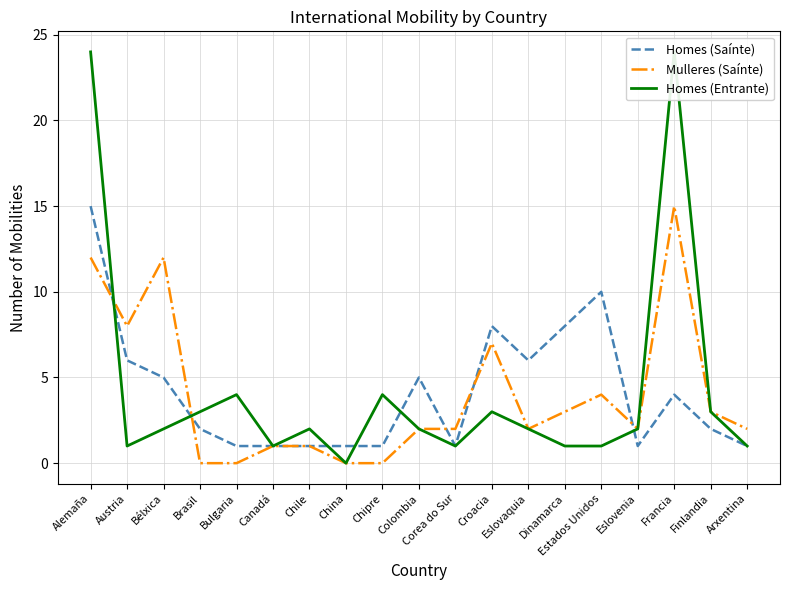

Reading left to right, extract all data points from this chart.

Homes (Saínte): Alemaña=15	Austria=6	Bélxica=5	Brasil=2	Bulgaria=1	Canadá=1	Chile=1	China=1	Chipre=1	Colombia=5	Corea do Sur=1	Croacia=8	Eslovaquia=6	Dinamarca=8	Estados Unidos=10	Eslovenia=1	Francia=4	Finlandia=2	Arxentina=1
Mulleres (Saínte): Alemaña=12	Austria=8	Bélxica=12	Brasil=0	Bulgaria=0	Canadá=1	Chile=1	China=0	Chipre=0	Colombia=2	Corea do Sur=2	Croacia=7	Eslovaquia=2	Dinamarca=3	Estados Unidos=4	Eslovenia=2	Francia=15	Finlandia=3	Arxentina=2
Homes (Entrante): Alemaña=24	Austria=1	Bélxica=2	Brasil=3	Bulgaria=4	Canadá=1	Chile=2	China=0	Chipre=4	Colombia=2	Corea do Sur=1	Croacia=3	Eslovaquia=2	Dinamarca=1	Estados Unidos=1	Eslovenia=2	Francia=24	Finlandia=3	Arxentina=1